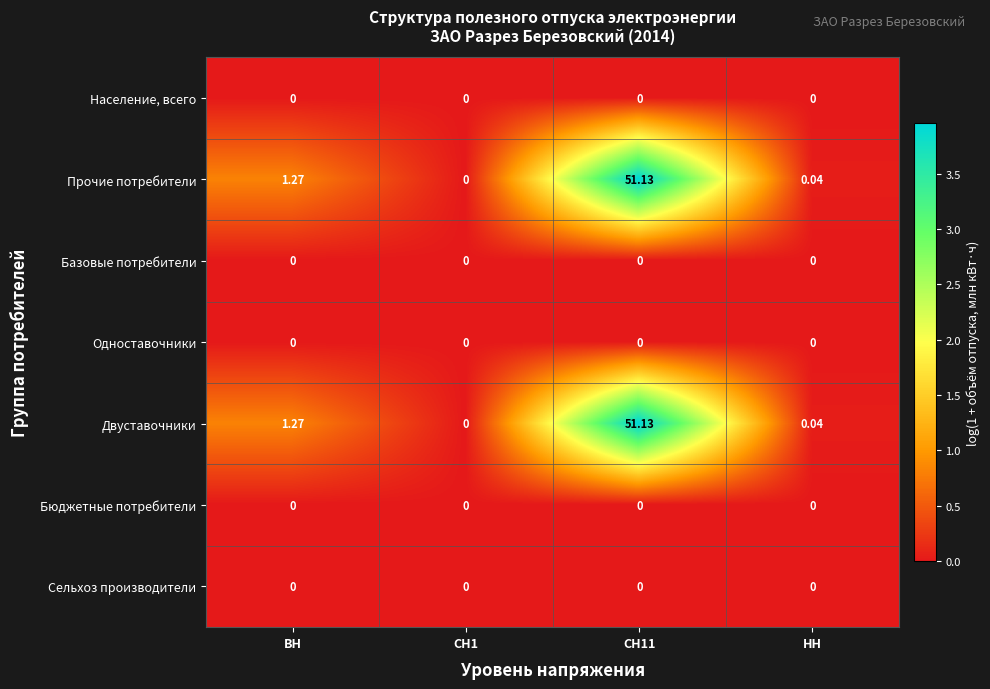

Where is Прочие потребители nearest to the value 25?

ВН